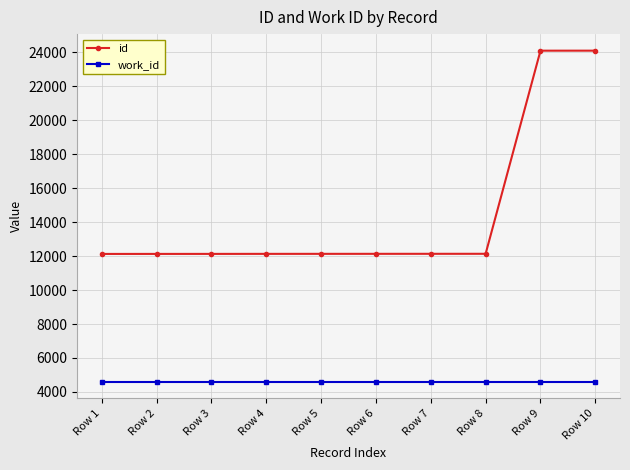

What is the greatest value displayed?

24107